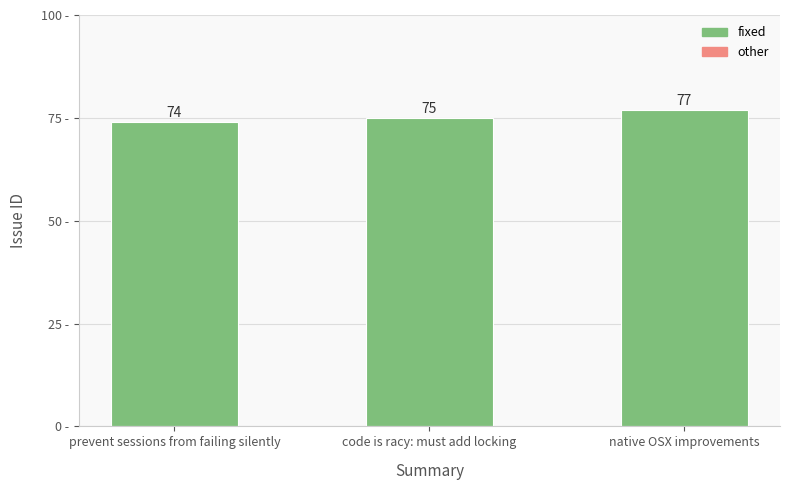

Does the chart contain stacked bars?

No